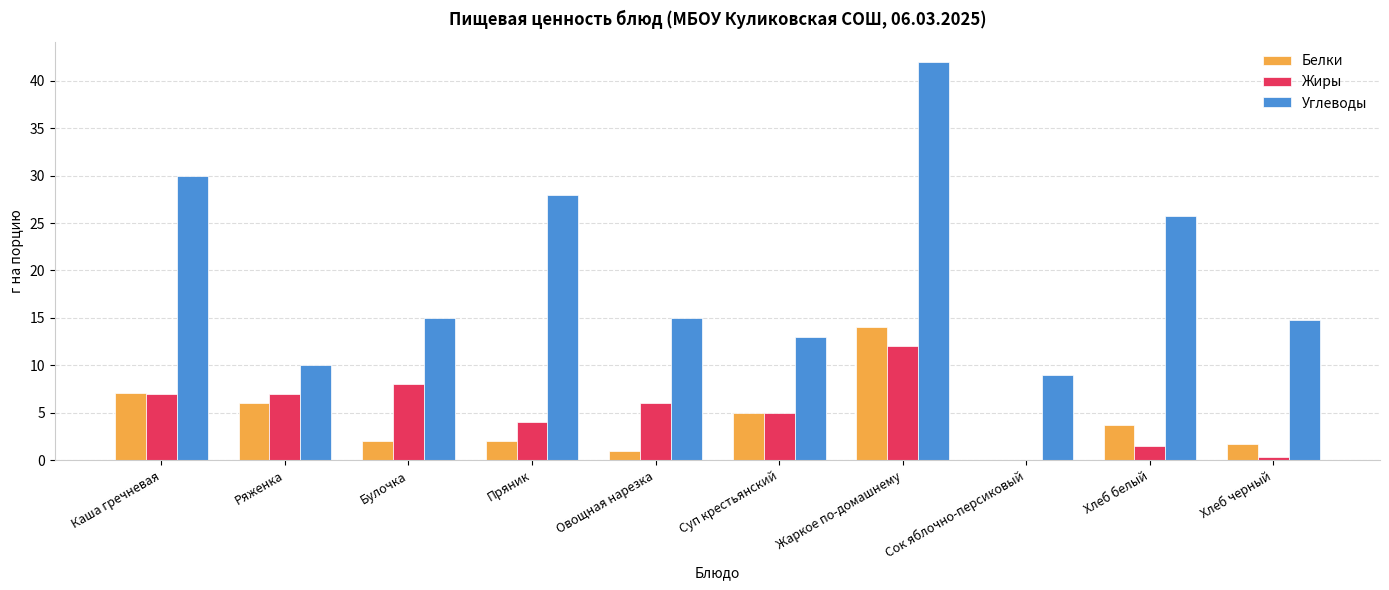

Which category has the highest value across all series?

Жаркое по-домашнему